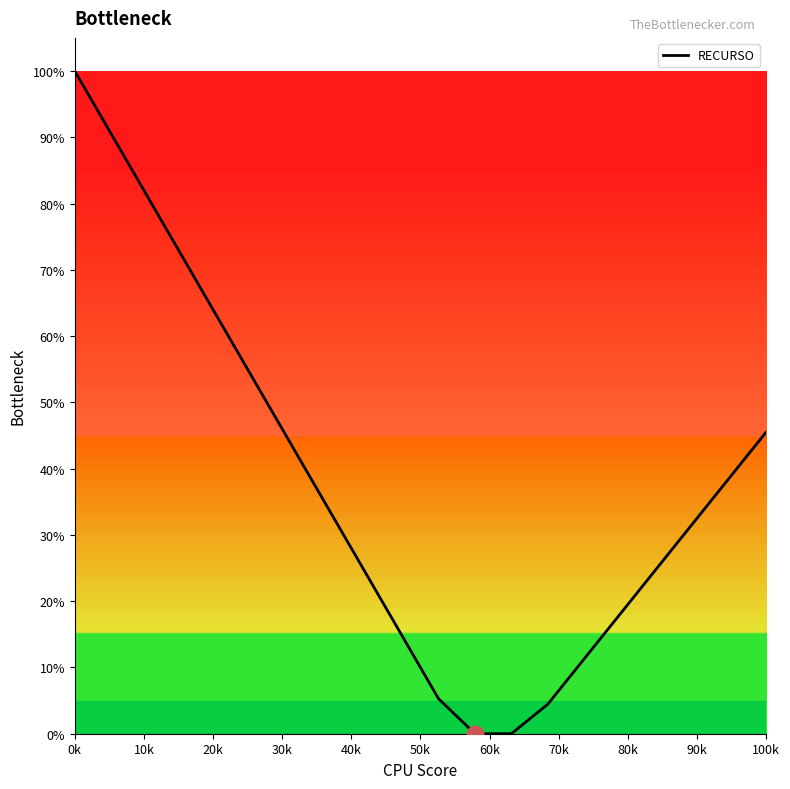

Does the chart display data point markers on the line(s)?

No